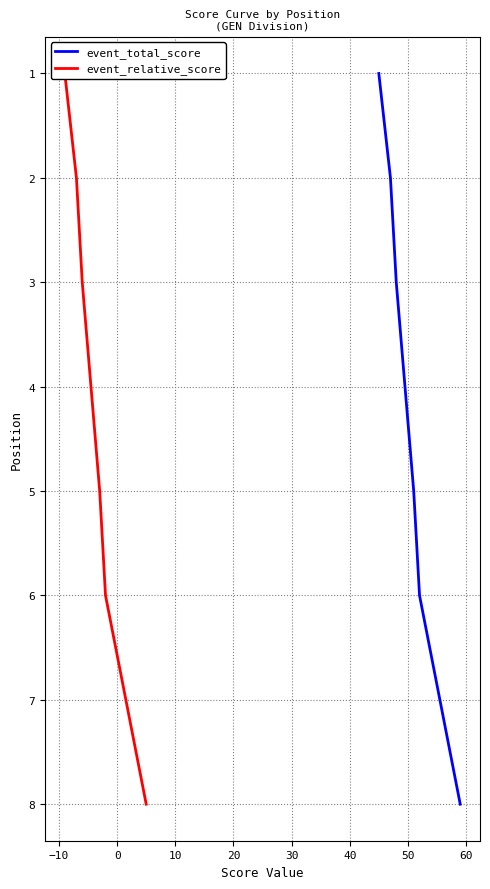

How many categories are shown in the chart?

8